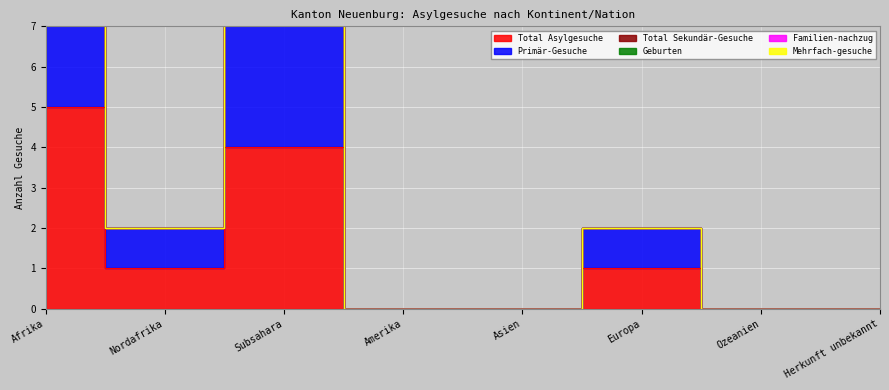

How many series are shown in this chart?

6